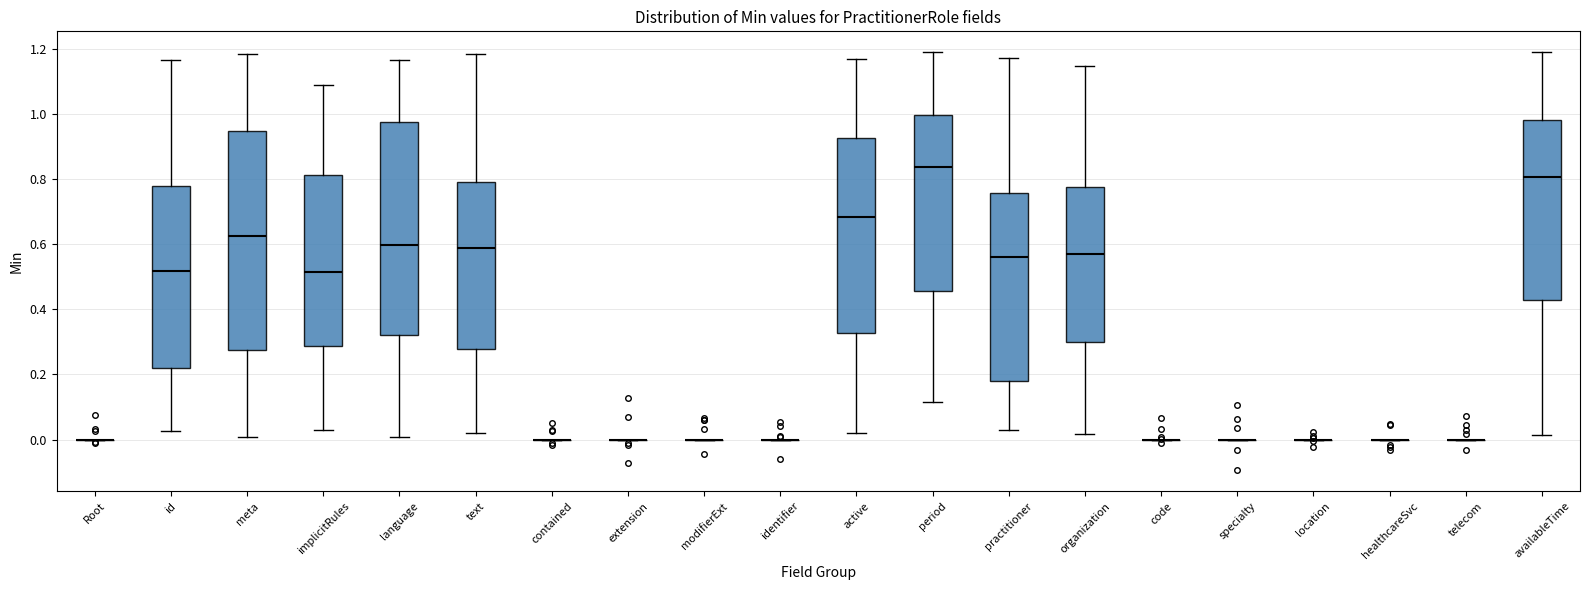

Reading left to right, transcribe this box plot: for each box, give where its median line is, the range the box spans, and where its two whiskers end, as read against the y-axis. The values are not printed on the chart, so give them approximately, as read against the axis.

Root: box collapsed to a line at 0.00, whiskers 0.00 to 0.00
id: median 0.52, box 0.22 to 0.78, whiskers 0.02 to 1.16
meta: median 0.62, box 0.28 to 0.94, whiskers 0.00 to 1.18
implicitRules: median 0.52, box 0.28 to 0.82, whiskers 0.04 to 1.08
language: median 0.60, box 0.32 to 0.98, whiskers 0.00 to 1.16
text: median 0.58, box 0.28 to 0.80, whiskers 0.02 to 1.18
contained: box collapsed to a line at 0.00, whiskers 0.00 to 0.00
extension: box collapsed to a line at 0.00, whiskers 0.00 to 0.00
modifierExt: box collapsed to a line at 0.00, whiskers 0.00 to 0.00
identifier: box collapsed to a line at 0.00, whiskers 0.00 to 0.00
active: median 0.68, box 0.32 to 0.92, whiskers 0.02 to 1.16
period: median 0.84, box 0.46 to 1.00, whiskers 0.12 to 1.18
practitioner: median 0.56, box 0.18 to 0.76, whiskers 0.04 to 1.18
organization: median 0.56, box 0.30 to 0.78, whiskers 0.02 to 1.14
code: box collapsed to a line at 0.00, whiskers 0.00 to 0.00
specialty: box collapsed to a line at 0.00, whiskers 0.00 to 0.00
location: box collapsed to a line at 0.00, whiskers 0.00 to 0.00
healthcareSvc: box collapsed to a line at 0.00, whiskers 0.00 to 0.00
telecom: box collapsed to a line at 0.00, whiskers 0.00 to 0.00
availableTime: median 0.80, box 0.42 to 0.98, whiskers 0.02 to 1.18